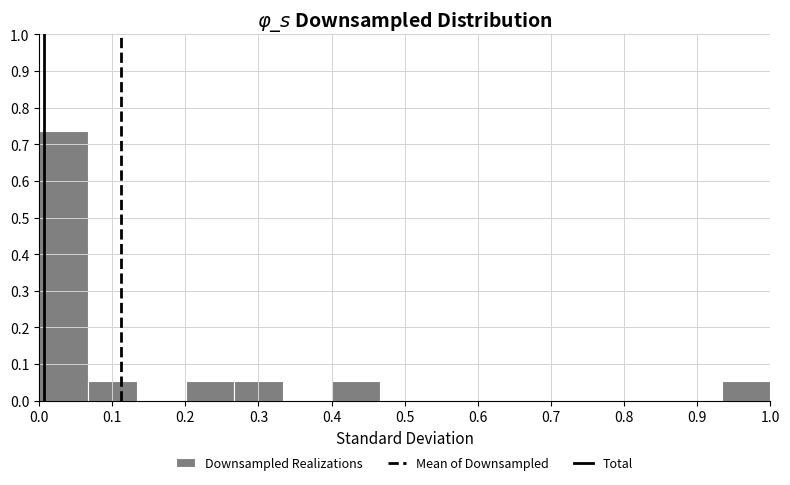

Reading left to right, transcribe this chart: for each bar, give the range it covers on the x-axis and its height. Neither the bar edges nor the heights are printed on the chart, so give them approximately, as read against the axes.

0.00 to 0.07: 0.74
0.07 to 0.13: 0.05
0.13 to 0.20: 0
0.20 to 0.27: 0.05
0.27 to 0.33: 0.05
0.33 to 0.40: 0
0.40 to 0.47: 0.05
0.47 to 0.53: 0
0.53 to 0.60: 0
0.60 to 0.67: 0
0.67 to 0.73: 0
0.73 to 0.80: 0
0.80 to 0.87: 0
0.87 to 0.93: 0
0.93 to 1.00: 0.05